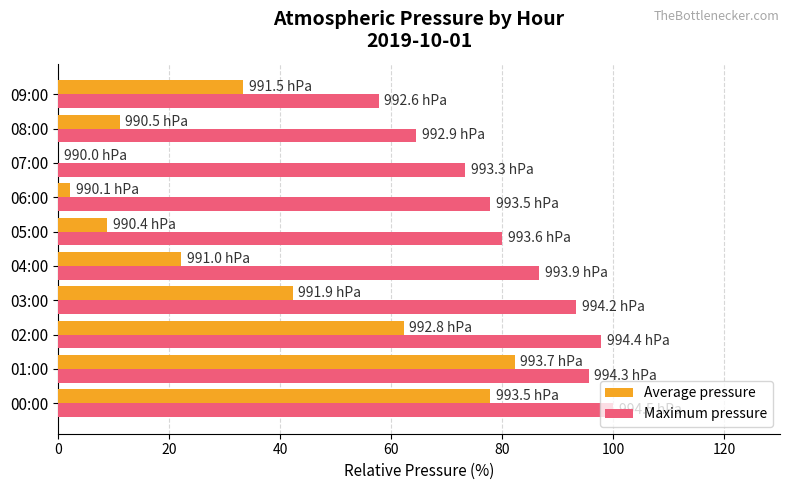

Which series changed the most between 03:00 and 08:00?

Average pressure